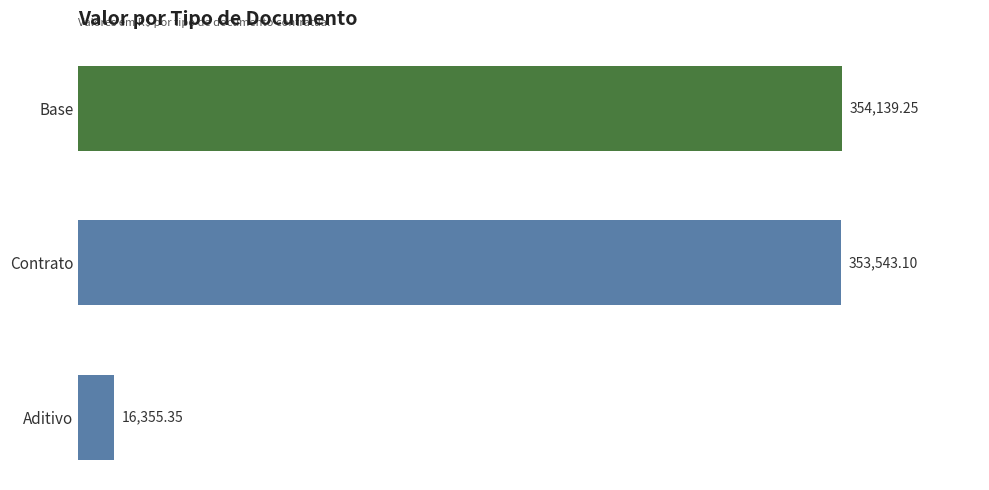

Where is the data nearest to the value 185247?

Contrato